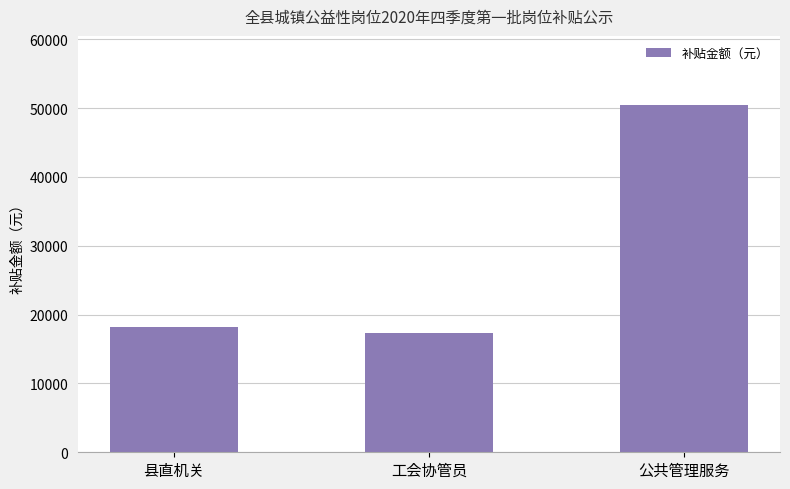

List the labels in order of value, largest first.

公共管理服务, 县直机关, 工会协管员